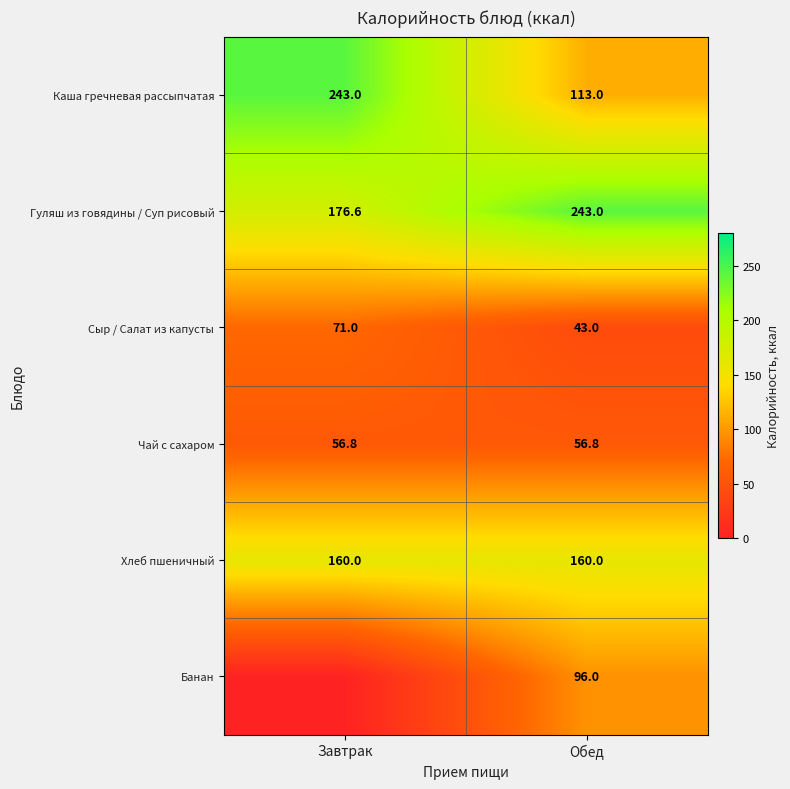

What is the total value across all series at Обед?

711.8